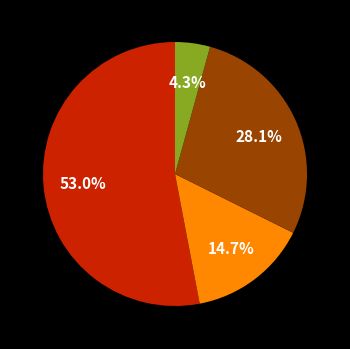

Is there a majority slice in this chart?

Yes